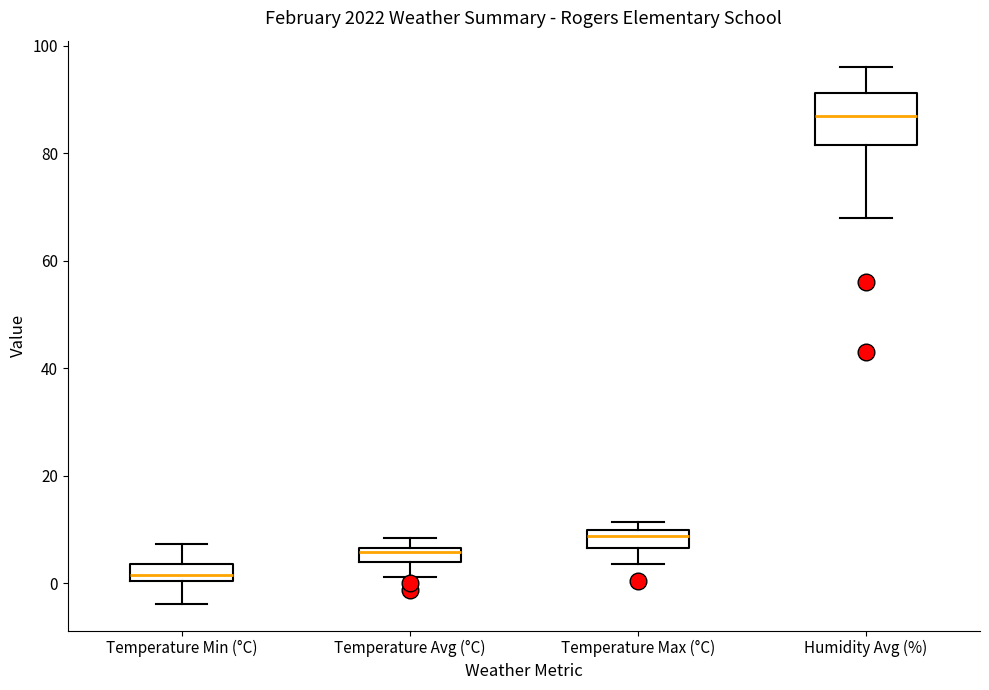

Comparing the boxes themselves (not the whiskers), which one is the tallest?

Humidity Avg (%)